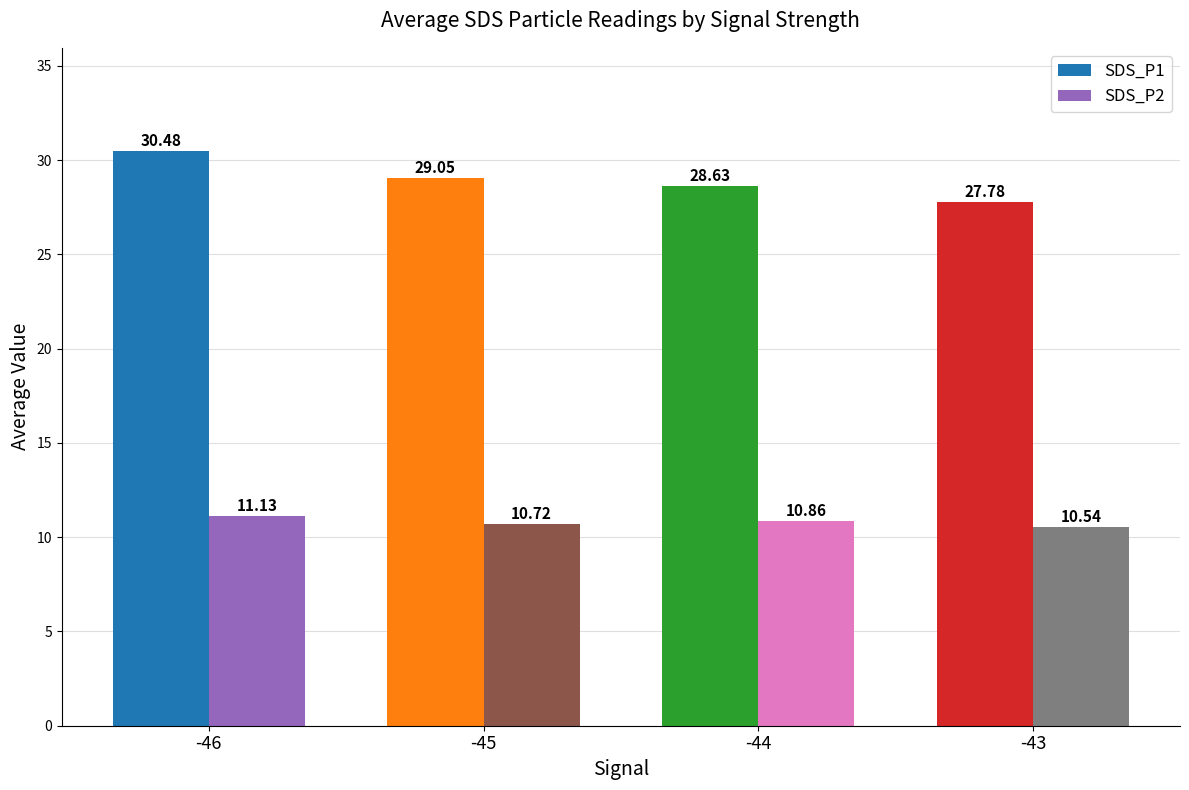

How many values in the SDS_P1 series exceed 29?

2